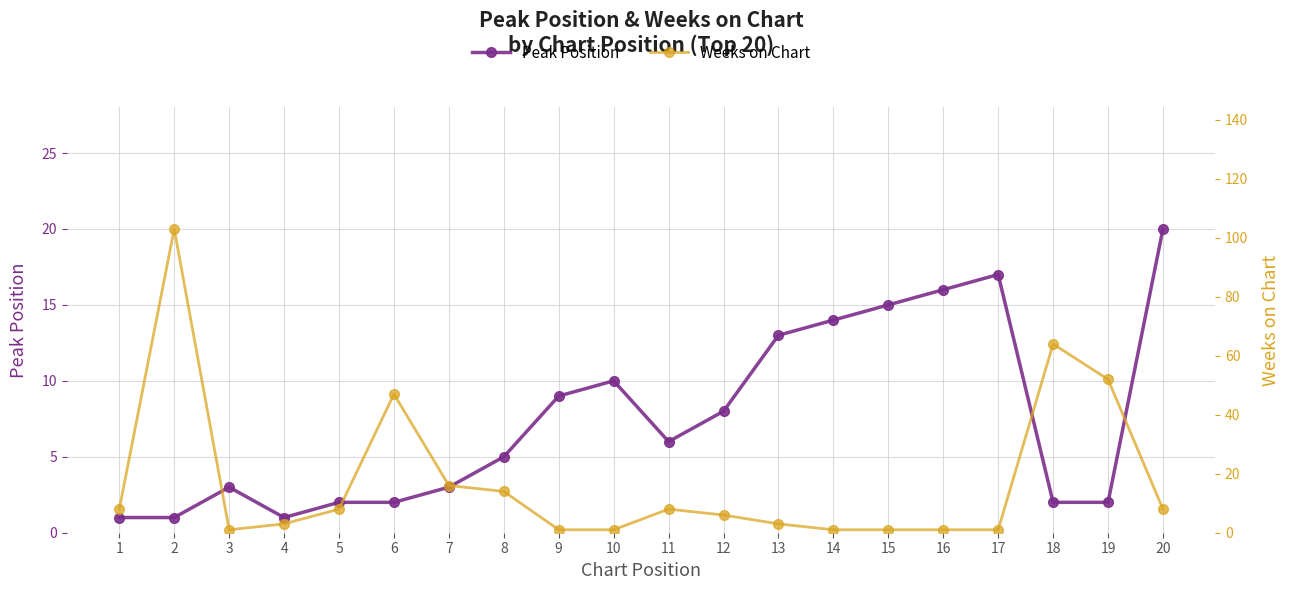

How many values in the Peak Position series exceed 6?

9